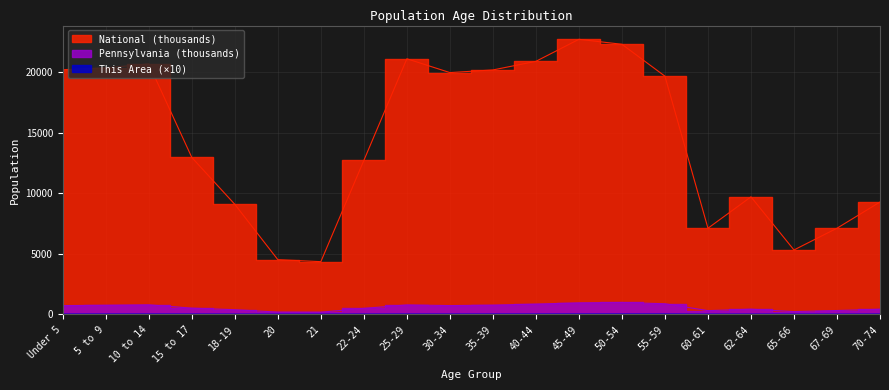

Rank the series by their maximum value, from lowest to highest.

This Area, Pennsylvania, National